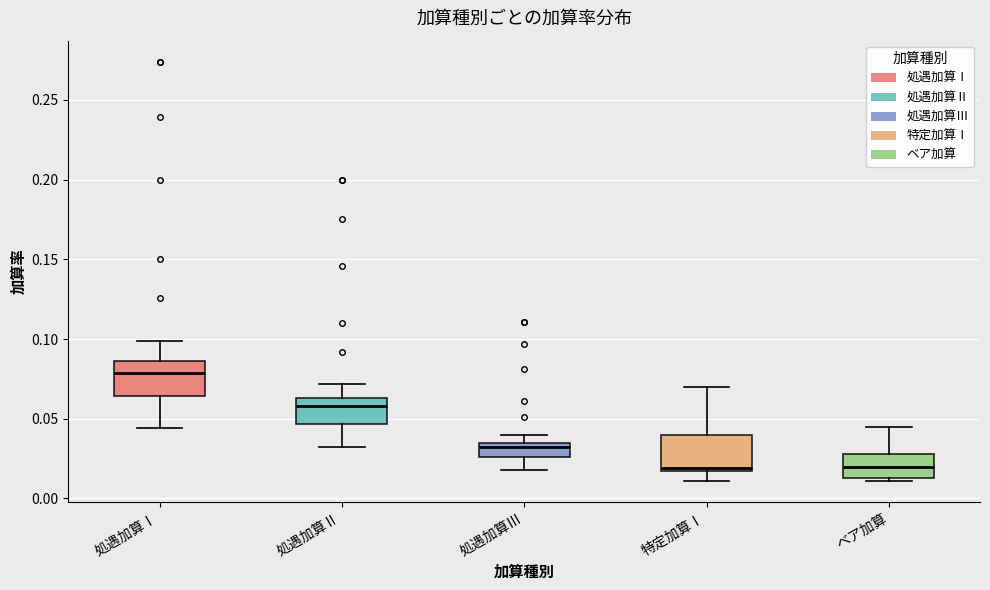

Reading left to right, read every box against the y-axis: the position of its median line, the range the box covers, and the ends of its whiskers. The values are not printed on the chart, so give them approximately, as read against the axis.

処遇加算Ⅰ: median 0.080, box 0.065 to 0.085, whiskers 0.045 to 0.100
処遇加算Ⅱ: median 0.060, box 0.045 to 0.065, whiskers 0.030 to 0.070
処遇加算Ⅲ: median 0.030, box 0.025 to 0.035, whiskers 0.020 to 0.040
特定加算Ⅰ: median 0.020, box 0.015 to 0.040, whiskers 0.010 to 0.070
ベア加算: median 0.020, box 0.015 to 0.030, whiskers 0.010 to 0.045